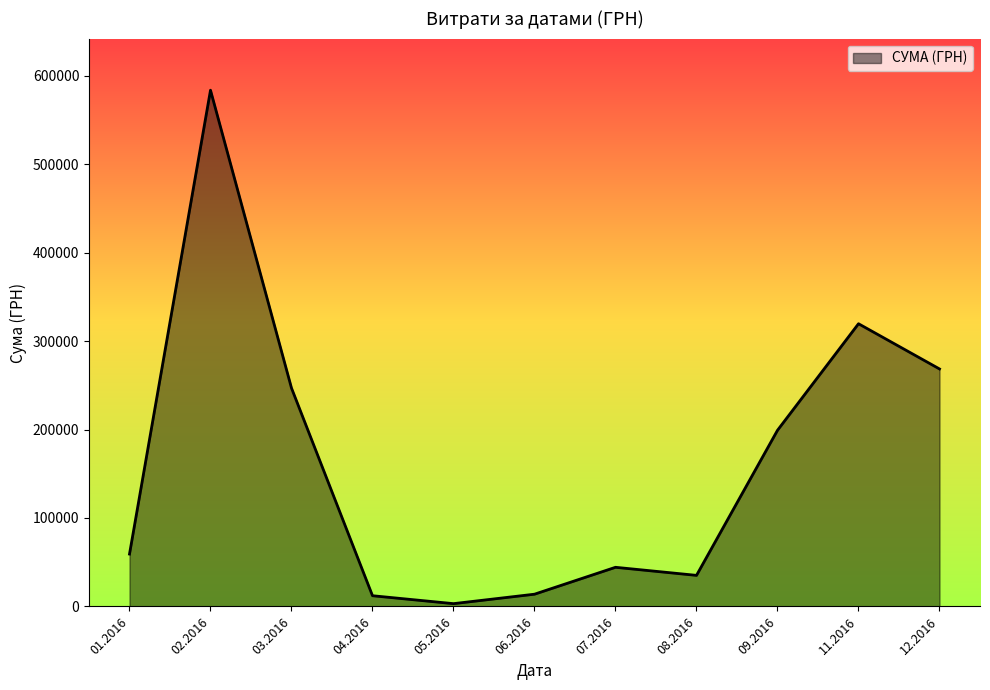

How many categories are shown in the chart?

11